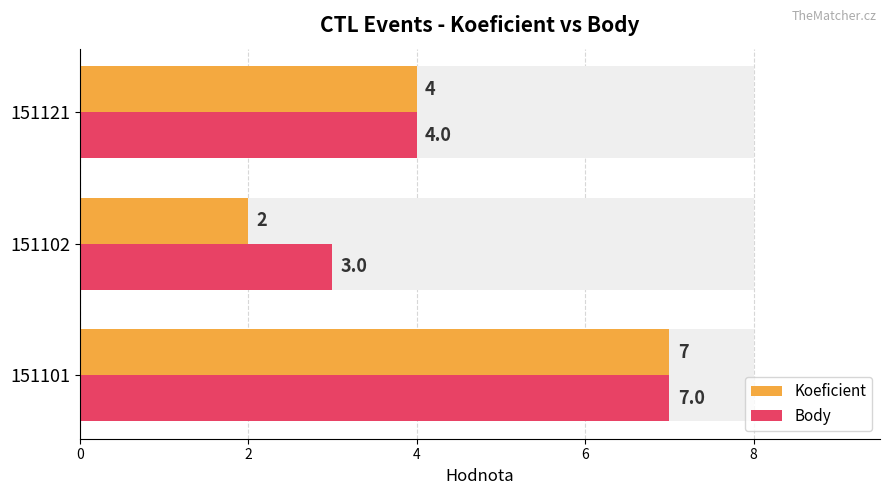

List the series in order of their overall mean, lowest first.

Koeficient, Body